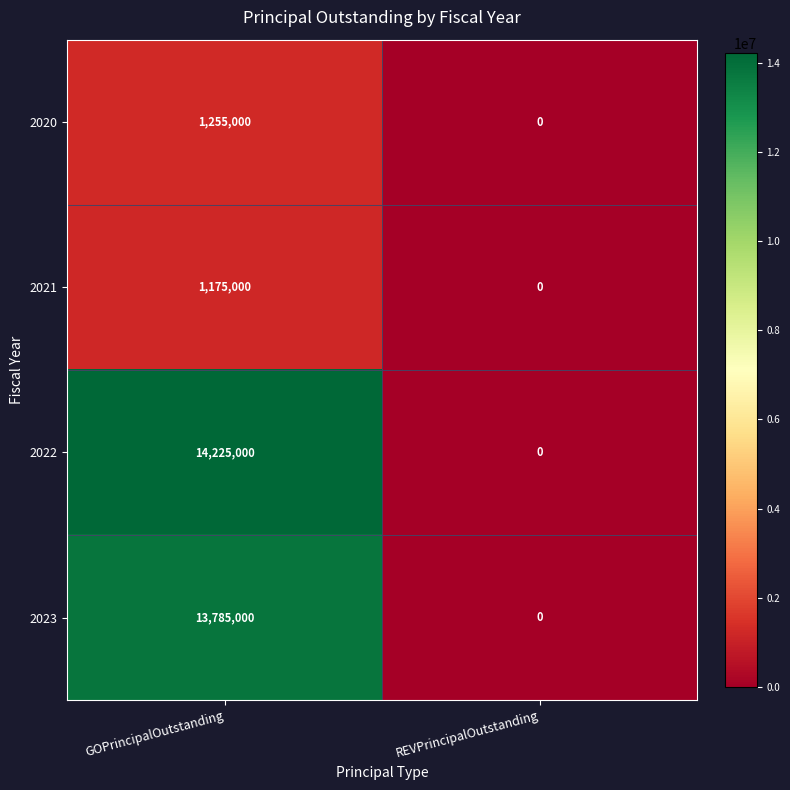

Between GOPrincipalOutstanding and REVPrincipalOutstanding, which series saw the biggest shift?

2022